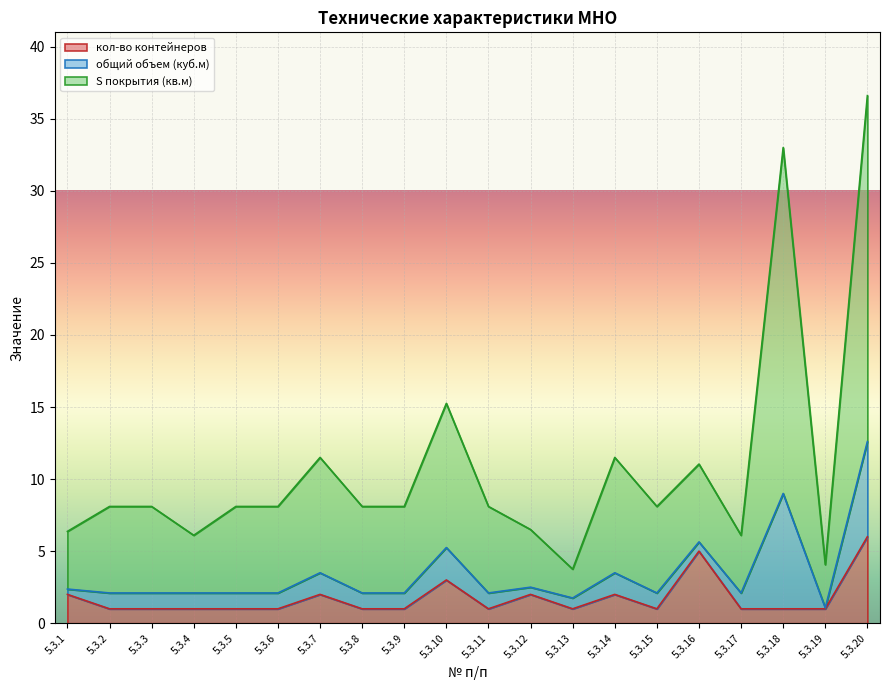

What is the maximum value shown in the chart?

36.6